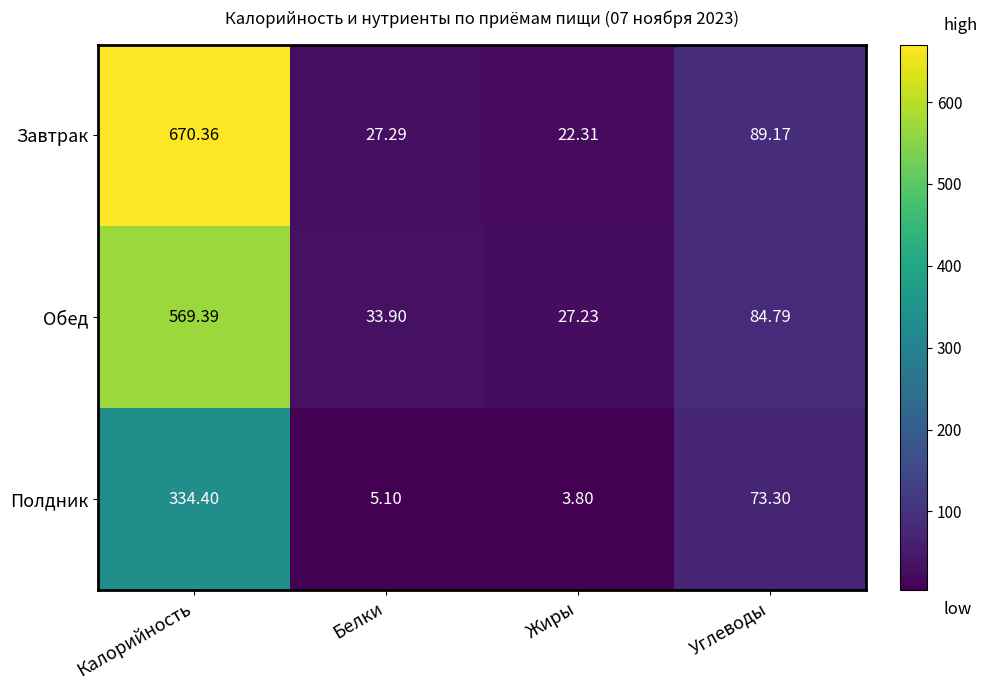

Between Калорийность and Углеводы, which series saw the biggest shift?

Завтрак